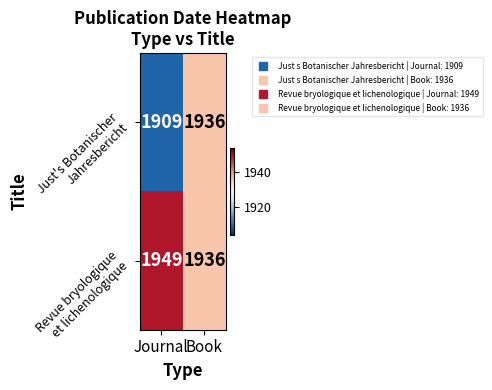

What is the minimum value shown in the chart?

1909